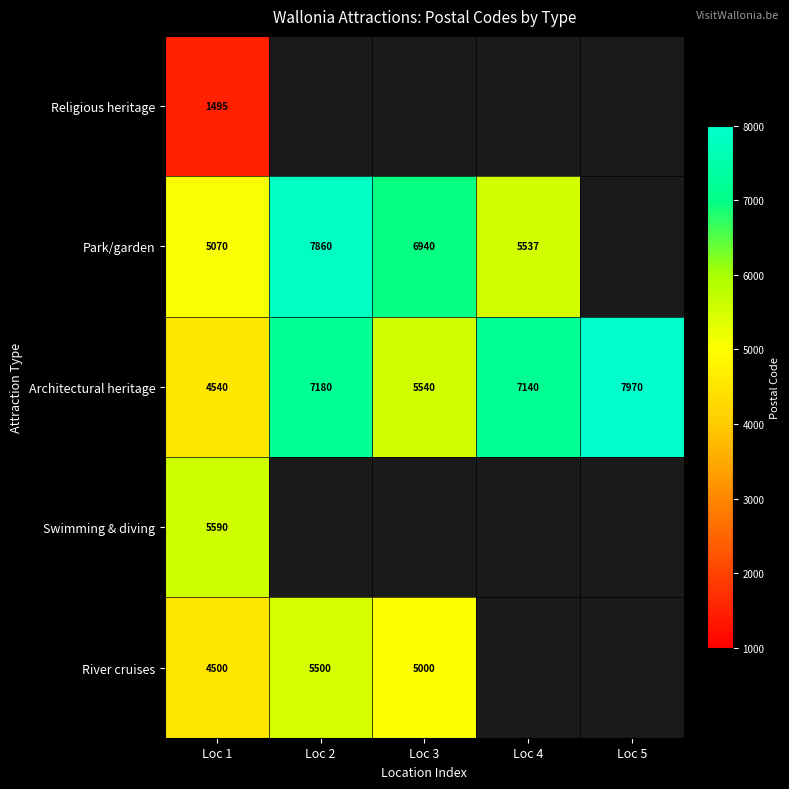

What is the minimum value shown in the chart?

1495.0